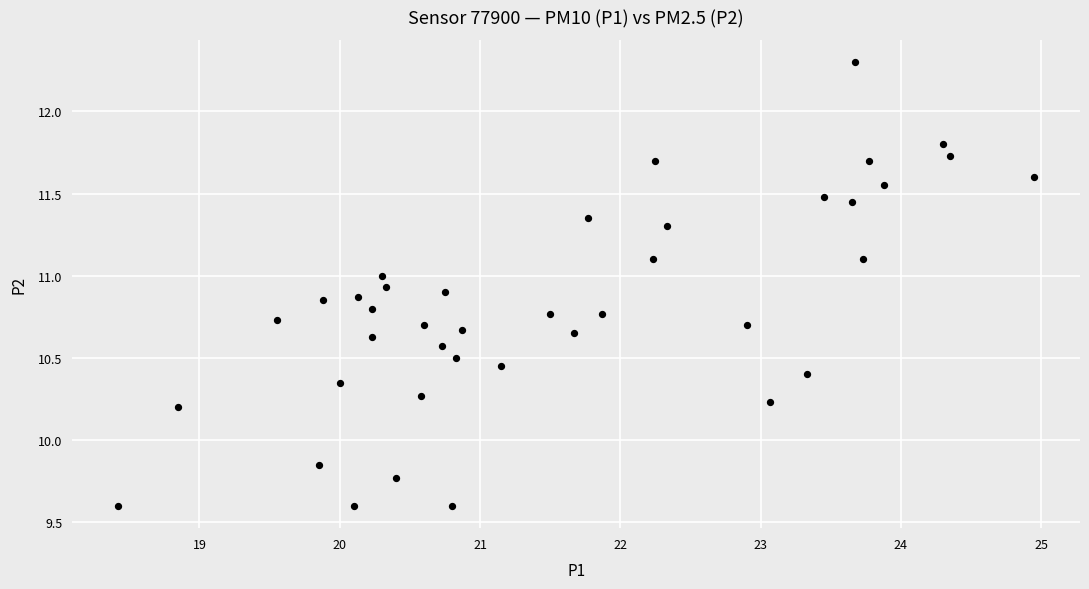

What is the range of Y values (max minus min)?

2.7